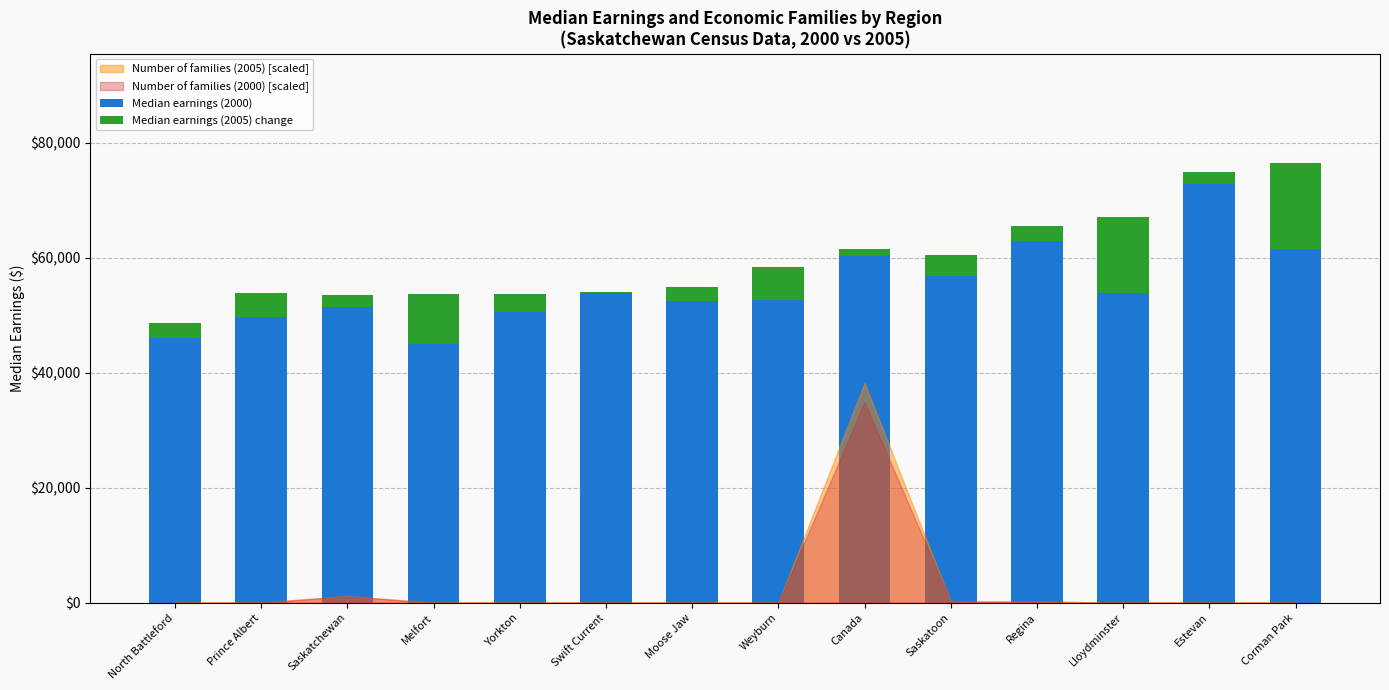

Is the value of Median earnings (2000) at Canada greater than the value of Median earnings (2005) change at Estevan?

Yes